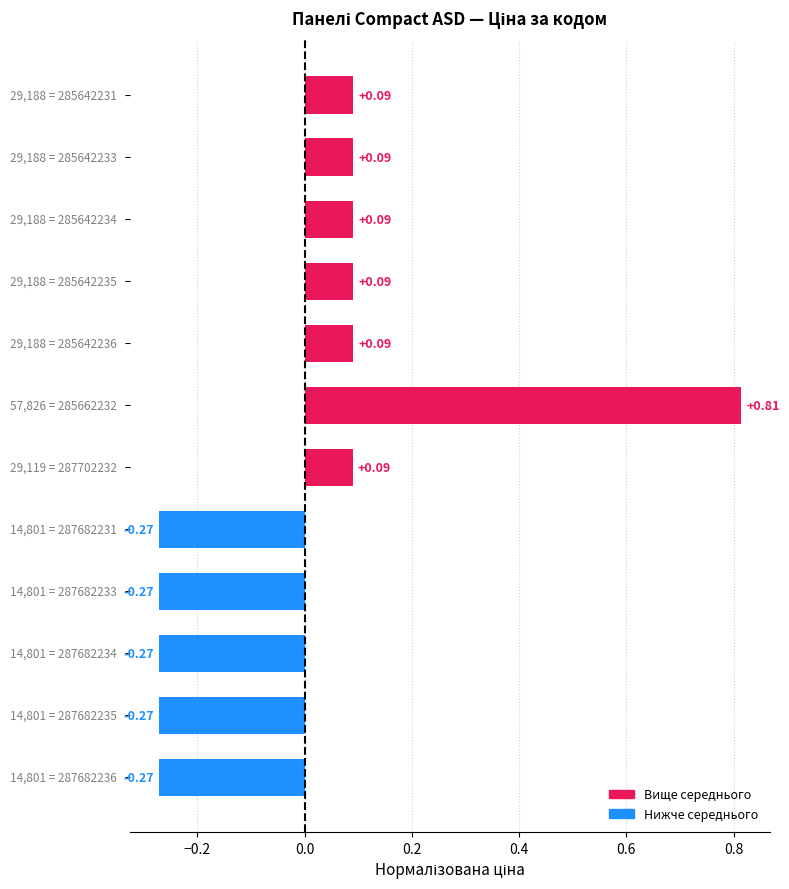

What is the difference between the second highest and minimum values?

0.4